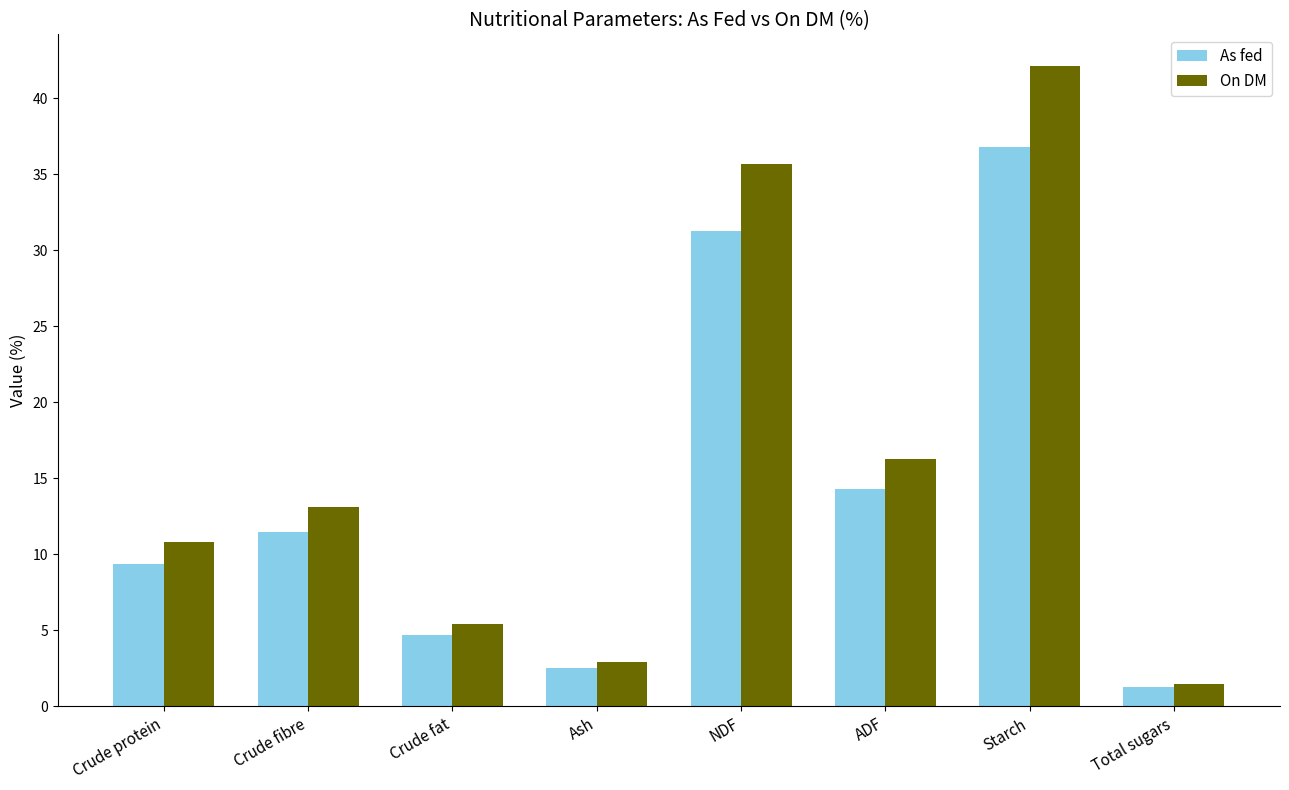

Which series changed the most between Crude fibre and NDF?

On DM